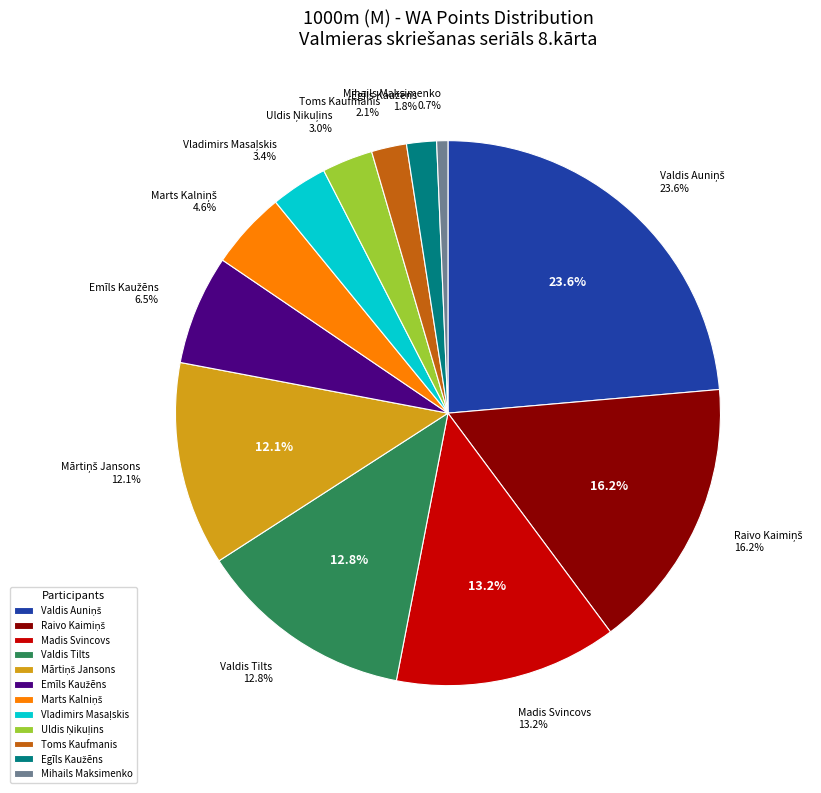

Is there a majority slice in this chart?

No